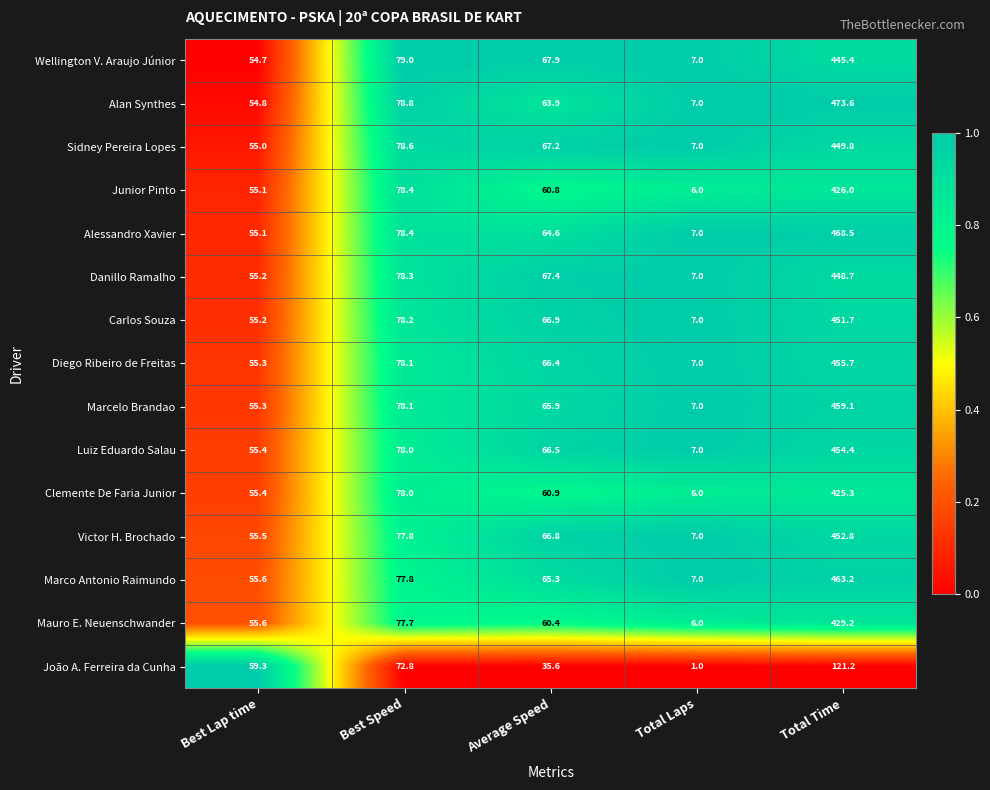

How many categories are shown in the chart?

5